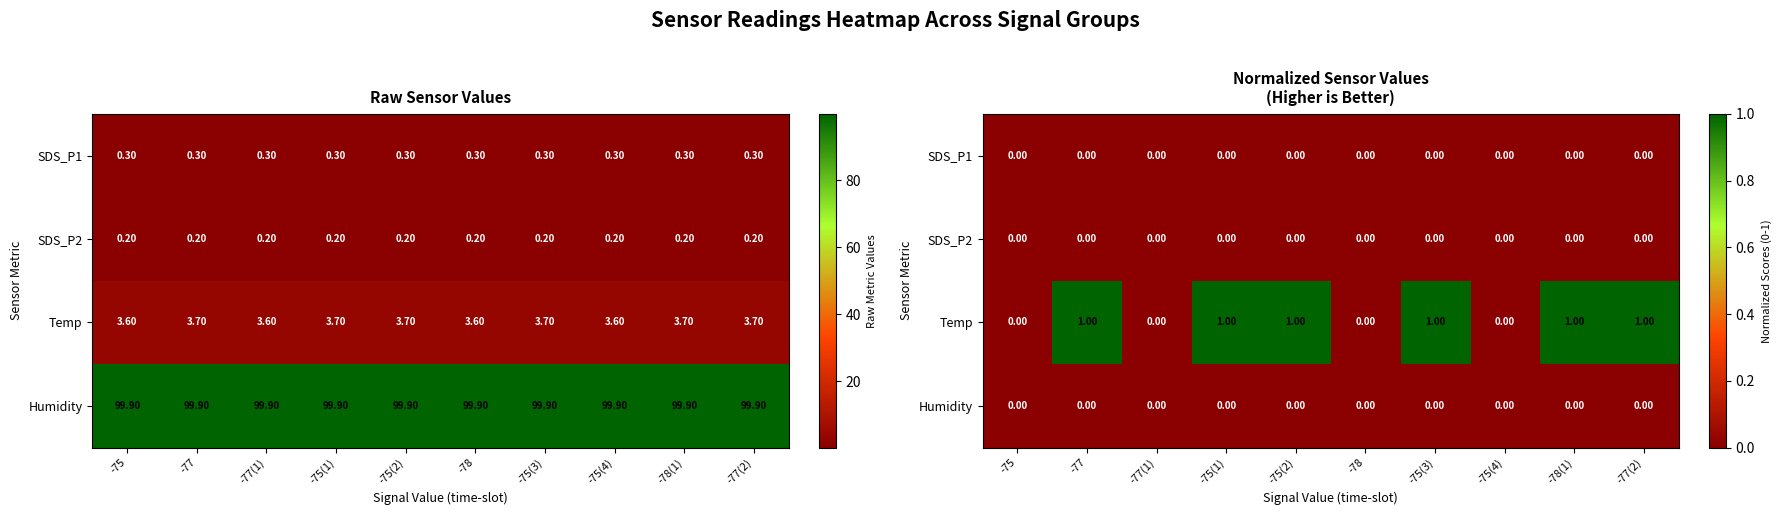

The Temp series shows 1 at -75(2). True or false?

True